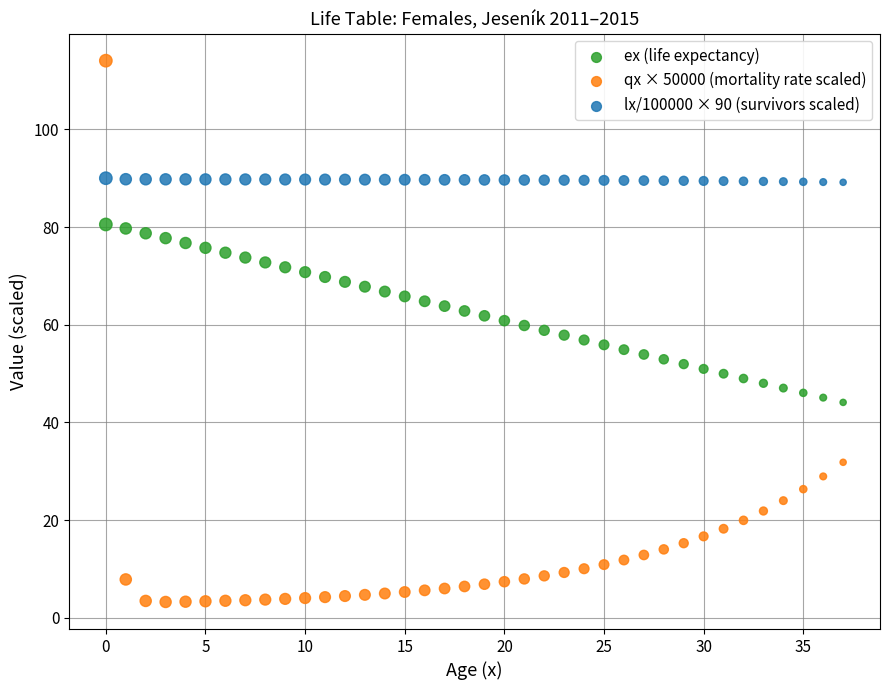

Which series has the widest spread of Y values?

qx × 50000 (mortality rate scaled)